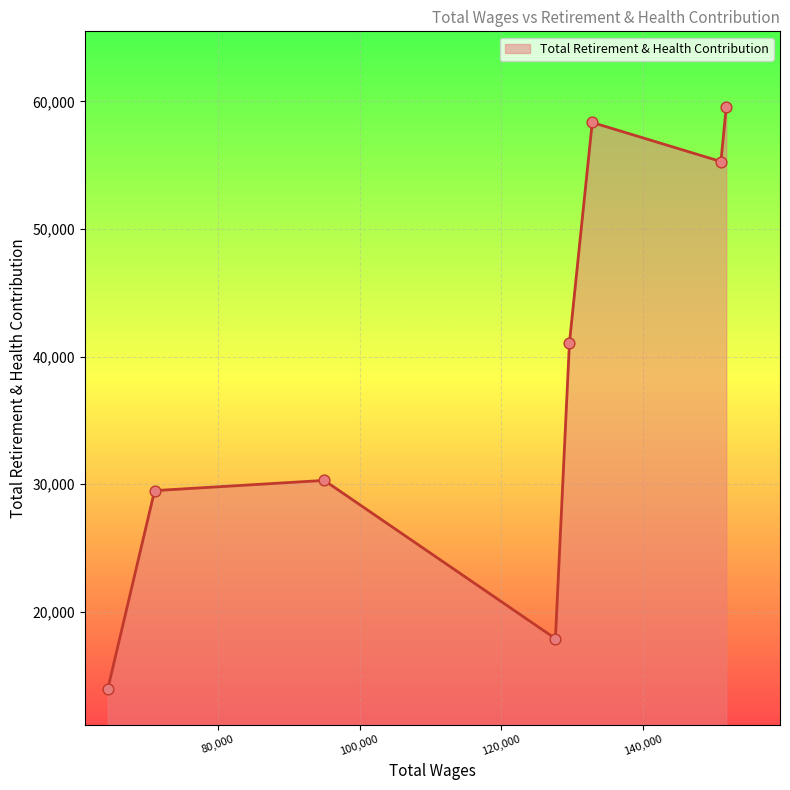

What is the sum of all values?

305869